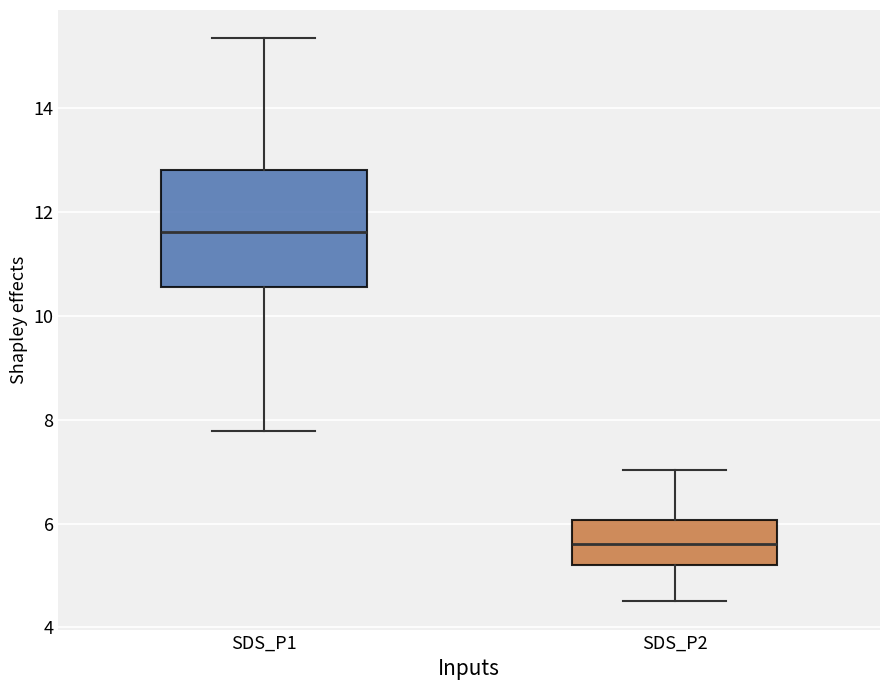

Which box's median line is the highest?

SDS_P1